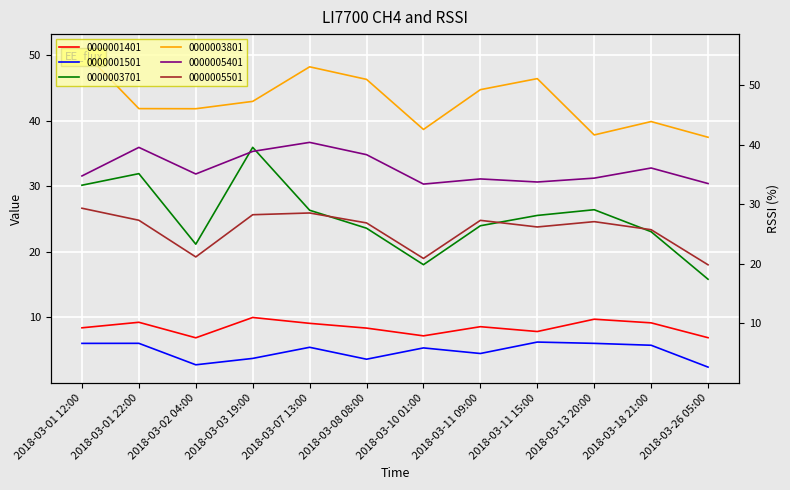

Between 2018-03-10 01:00 and 2018-03-26 05:00, which series saw the biggest shift?

0000001501